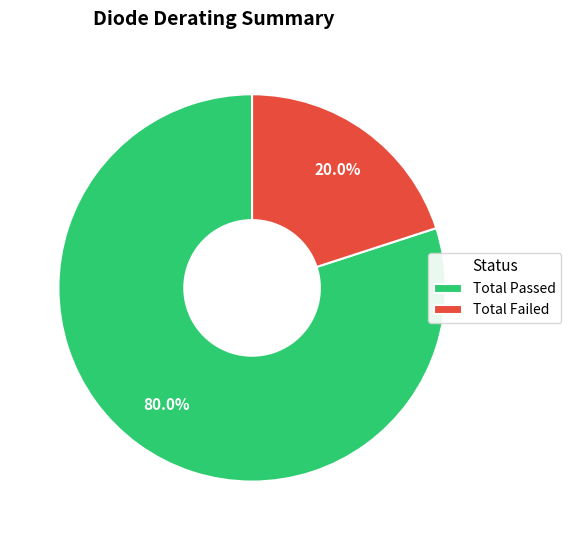

Between Total Failed and Total Passed, which is larger?

Total Passed